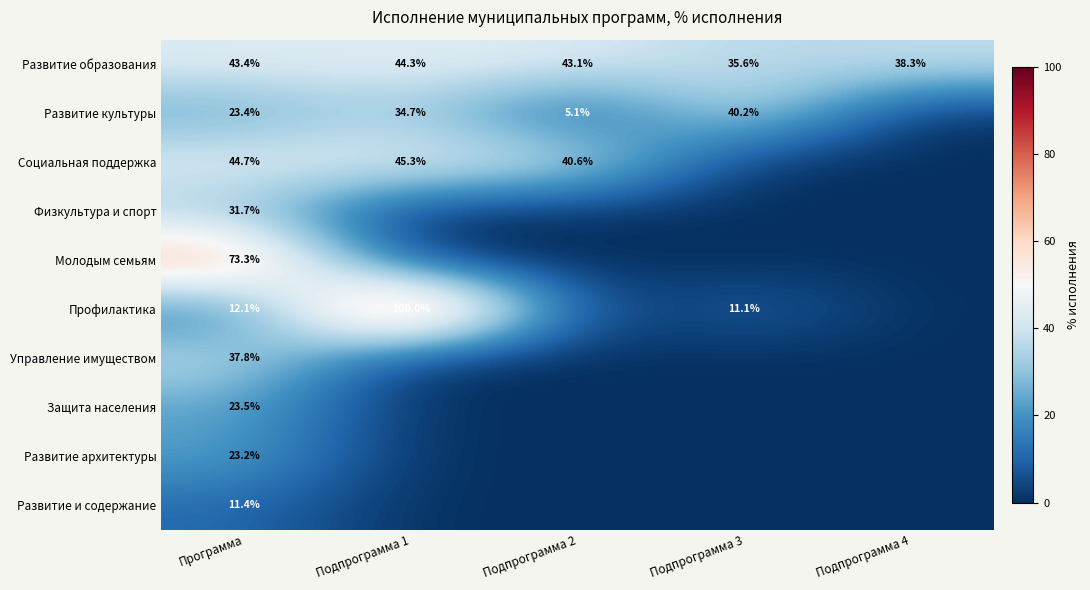

What is the total value across all series at Программа?

324.5